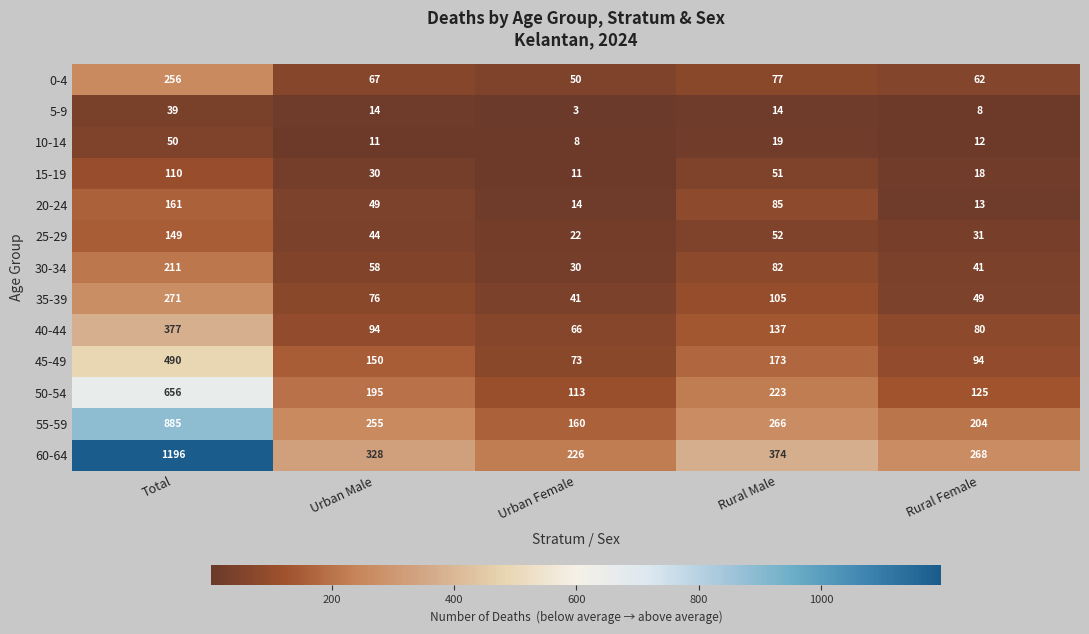

What is the average value of the 15-19 series?

44